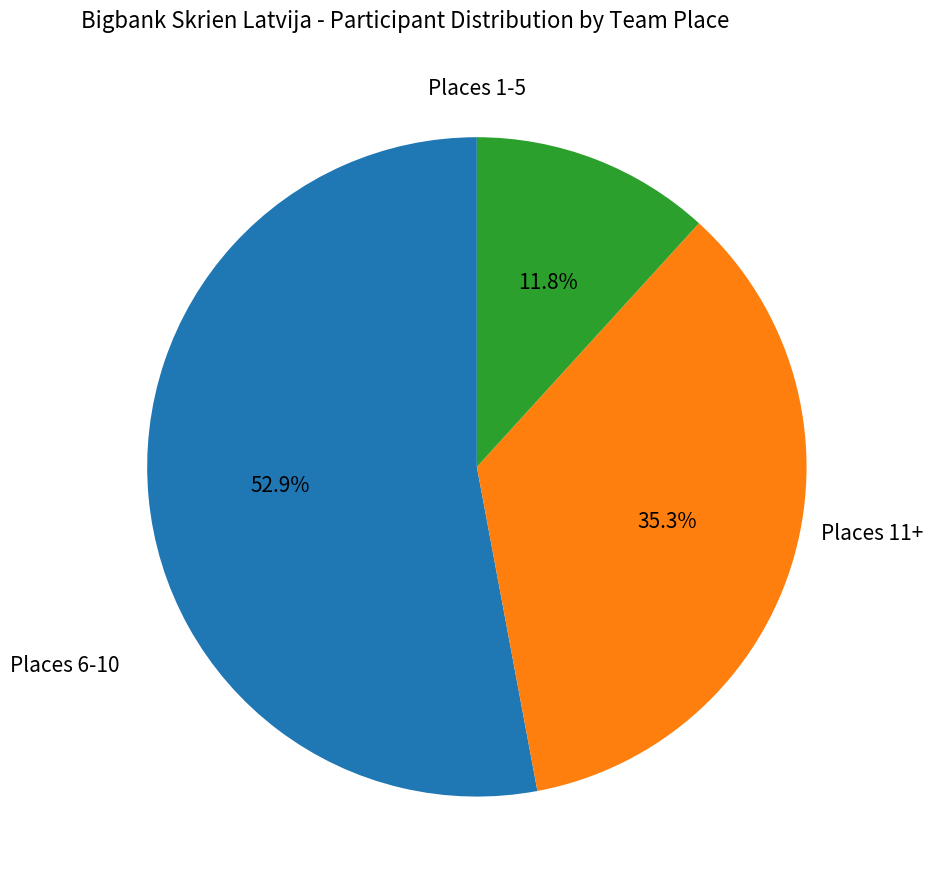

To the nearest percent, what is the difference between the largest and smallest slice percentages?

41%